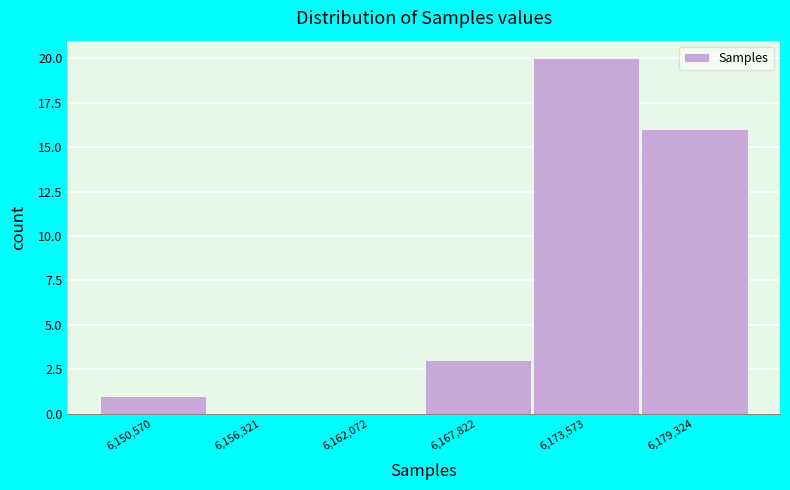

Which range on the x-axis has the tallest bar?

6171000 to 6176000